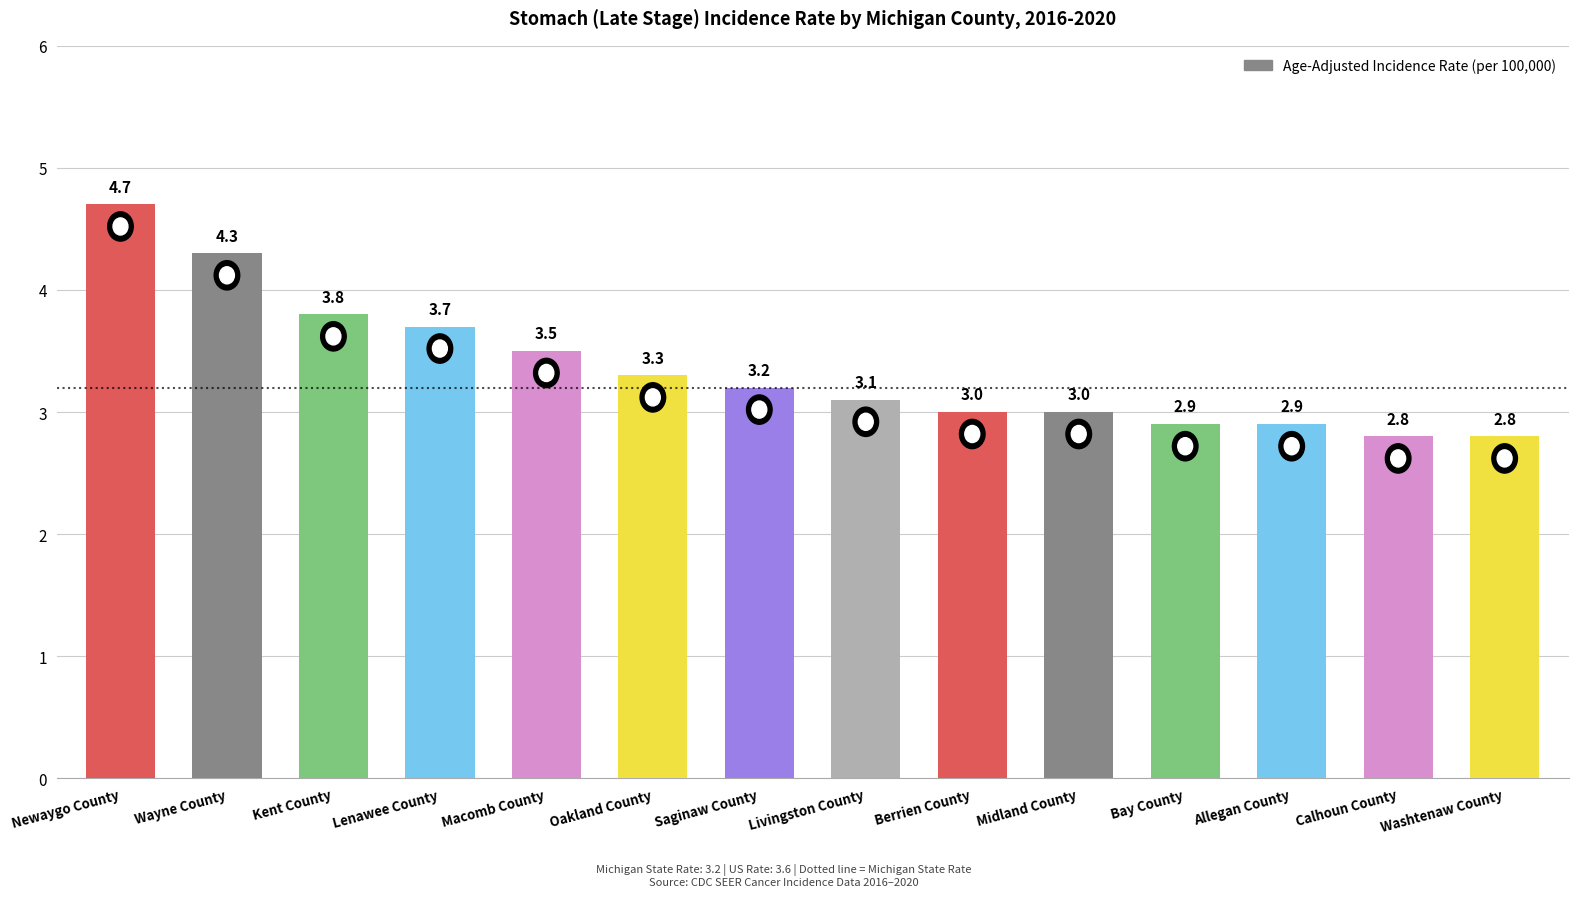

How many values are below 3?

4